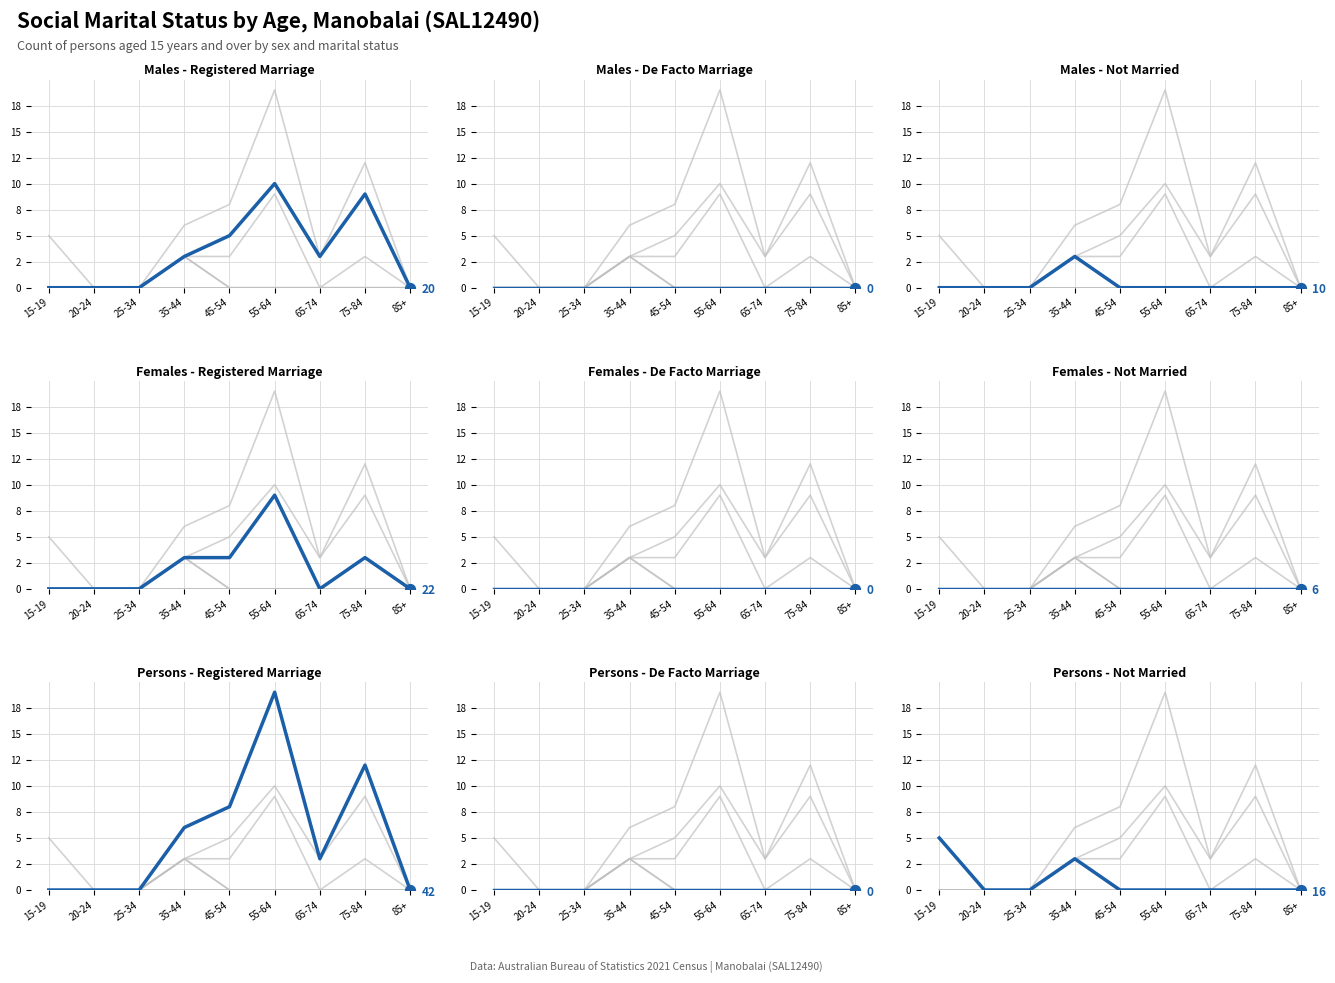

Which series contains the lowest Y value?

Males - Registered Marriage